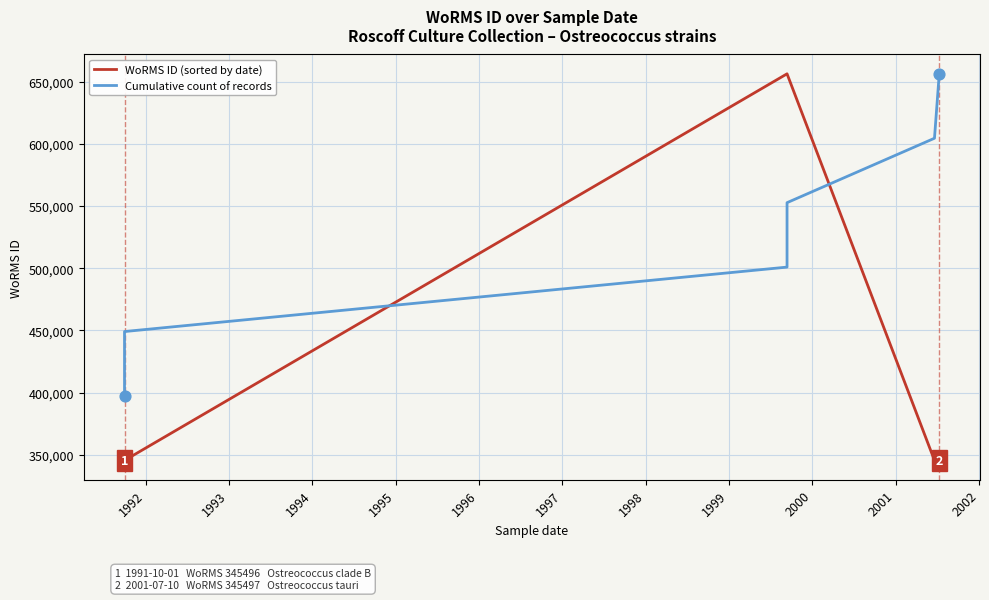

Which series has the largest total across all categories?

Cumulative count of records